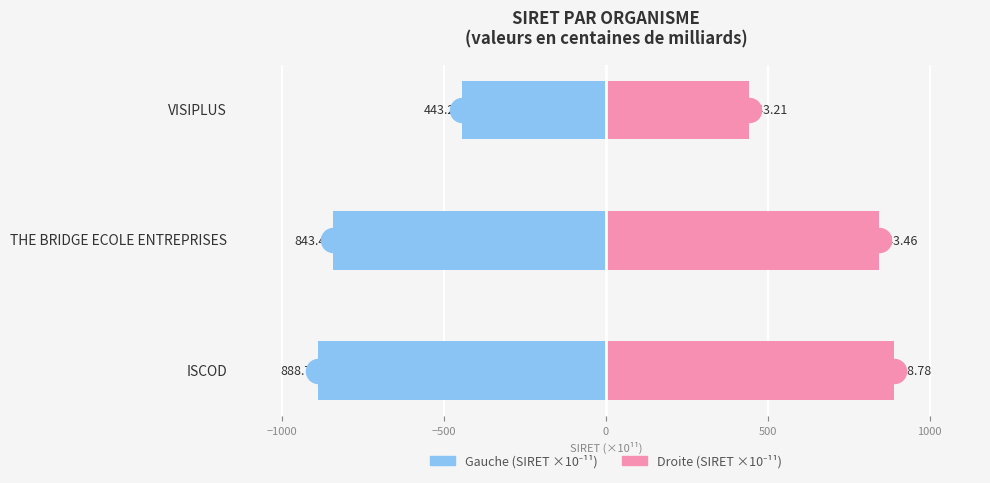

At how many categories does at least one series exceed -327?

3